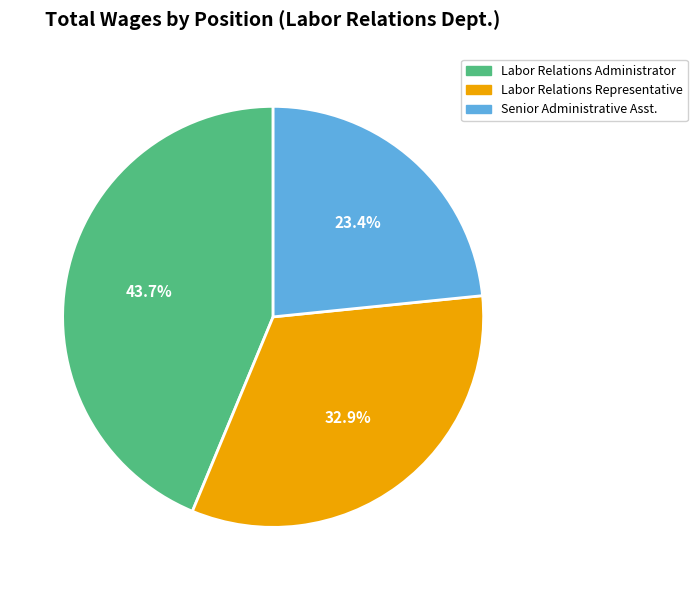

Approximately how many times larger is the value at Labor Relations Administrator compared to Labor Relations Representative?

1.3